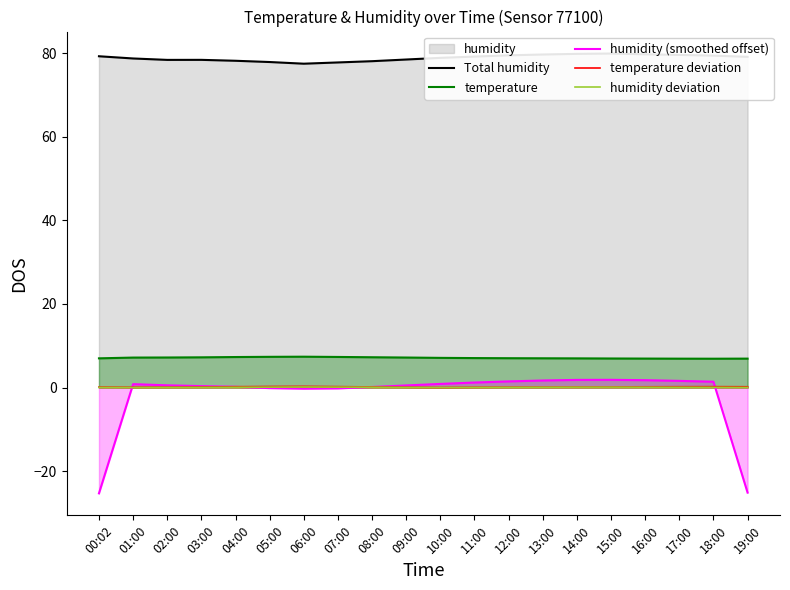

At which label is humidity (smoothed offset) closest to -11?

06:00